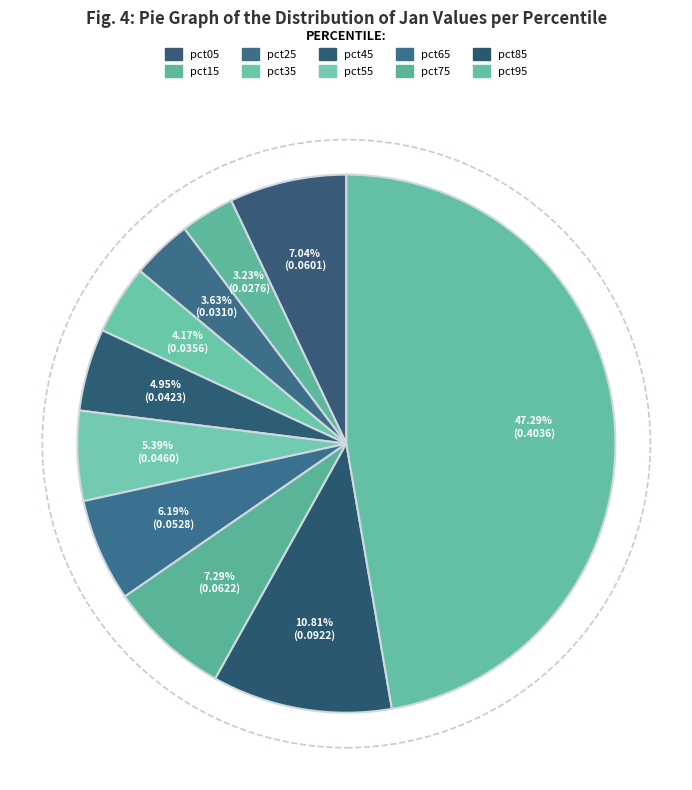

How many segments does this pie chart have?

10